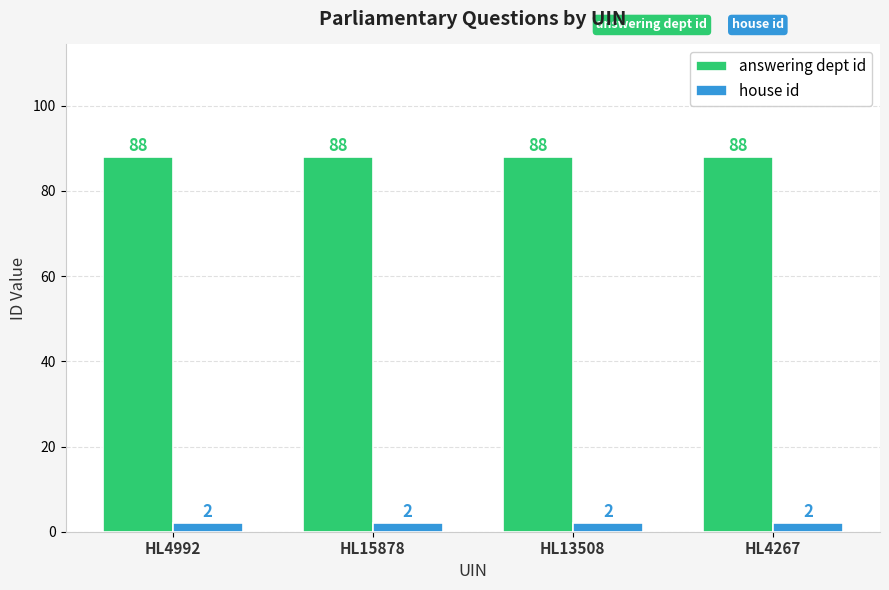

List the series in order of their overall mean, lowest first.

house id, answering dept id